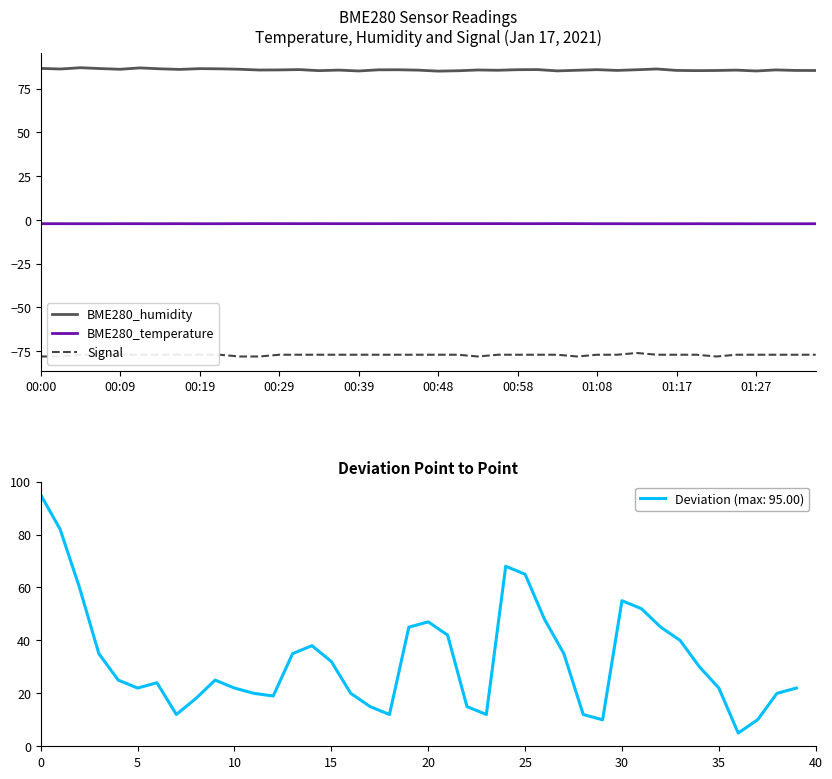

How many values in the Signal series exceed -77?

1